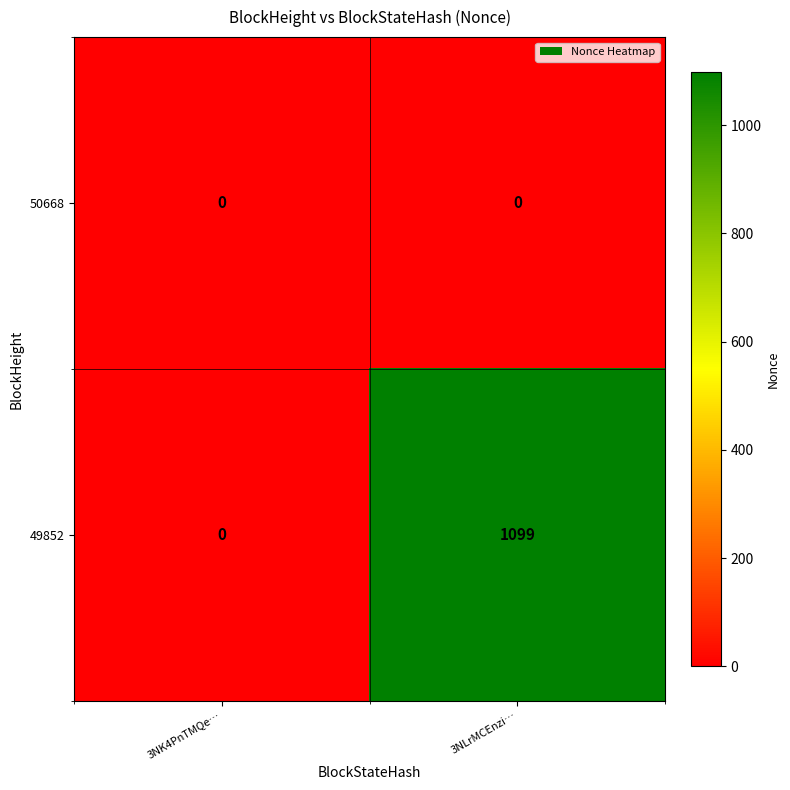

Which series has the largest total across all categories?

49852